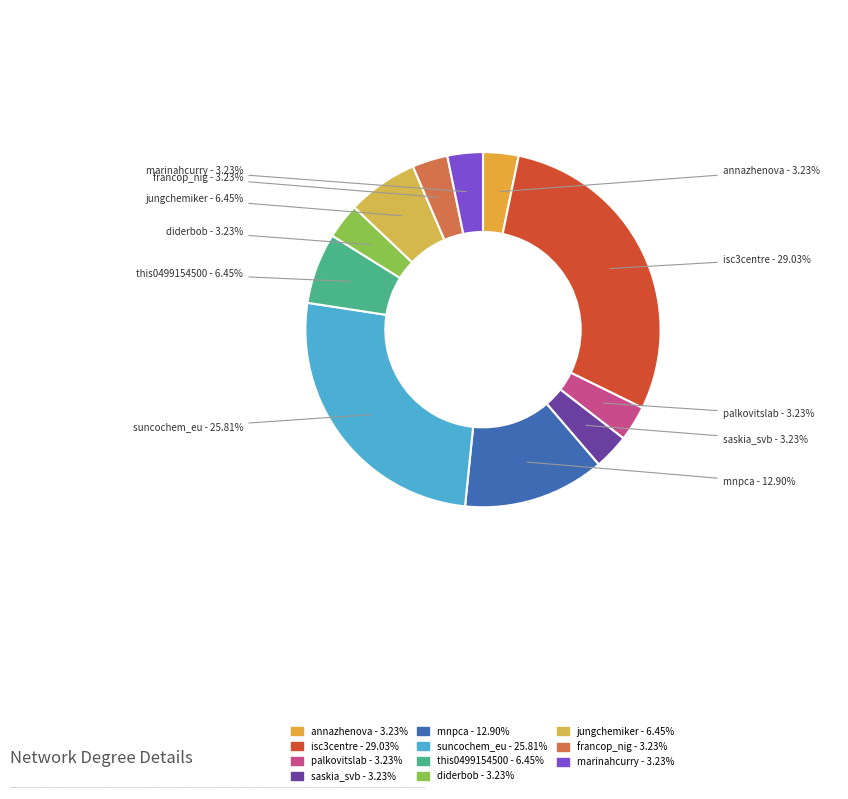

Is the sum of suncochem_eu and palkovitslab greater than half?

No